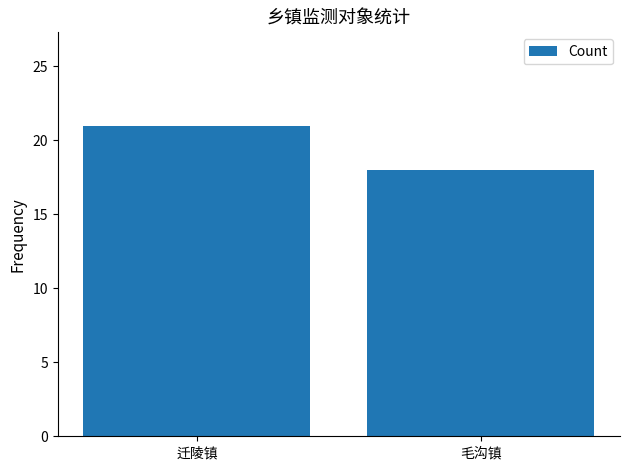

List the labels in order of value, largest first.

迁陵镇, 毛沟镇